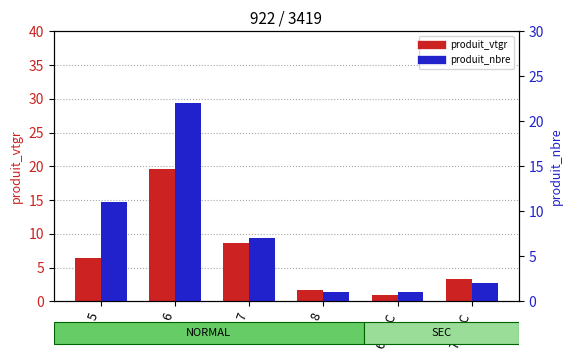

At 7, list the series in order from smallest to largest.

produit_nbre, produit_vtgr